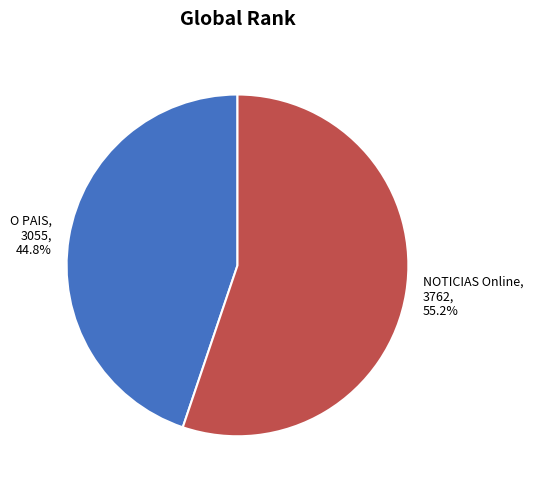

To the nearest percent, what percentage of the pie is NOTICIAS Online?

55%